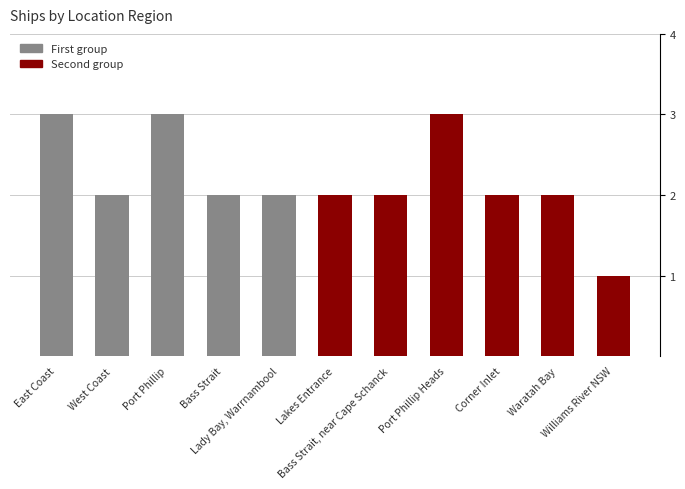

Count the values in the range 2 to 3.

10